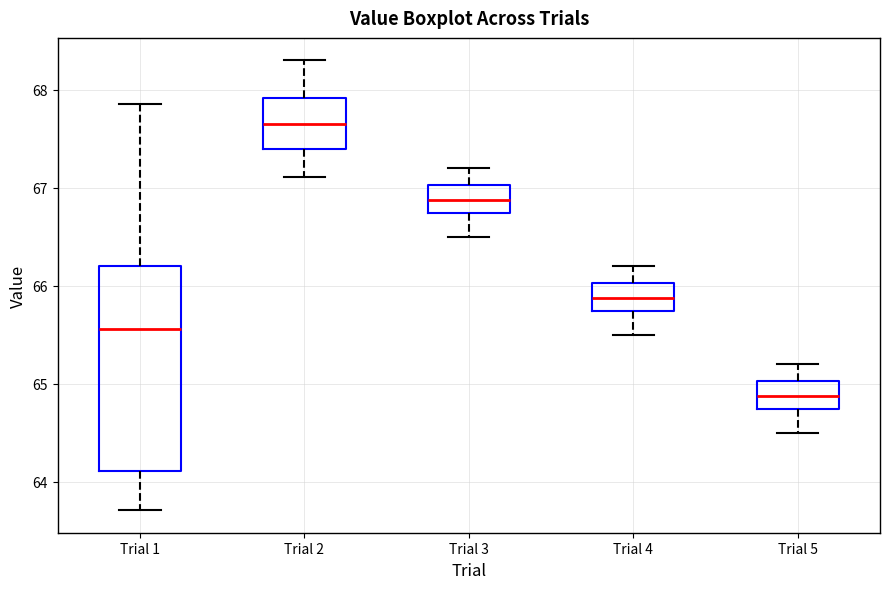

Where is the upper edge of the box for Trial 5 on the y-axis? The values are not printed on the chart, so give them approximately, as read against the axis.

65.0